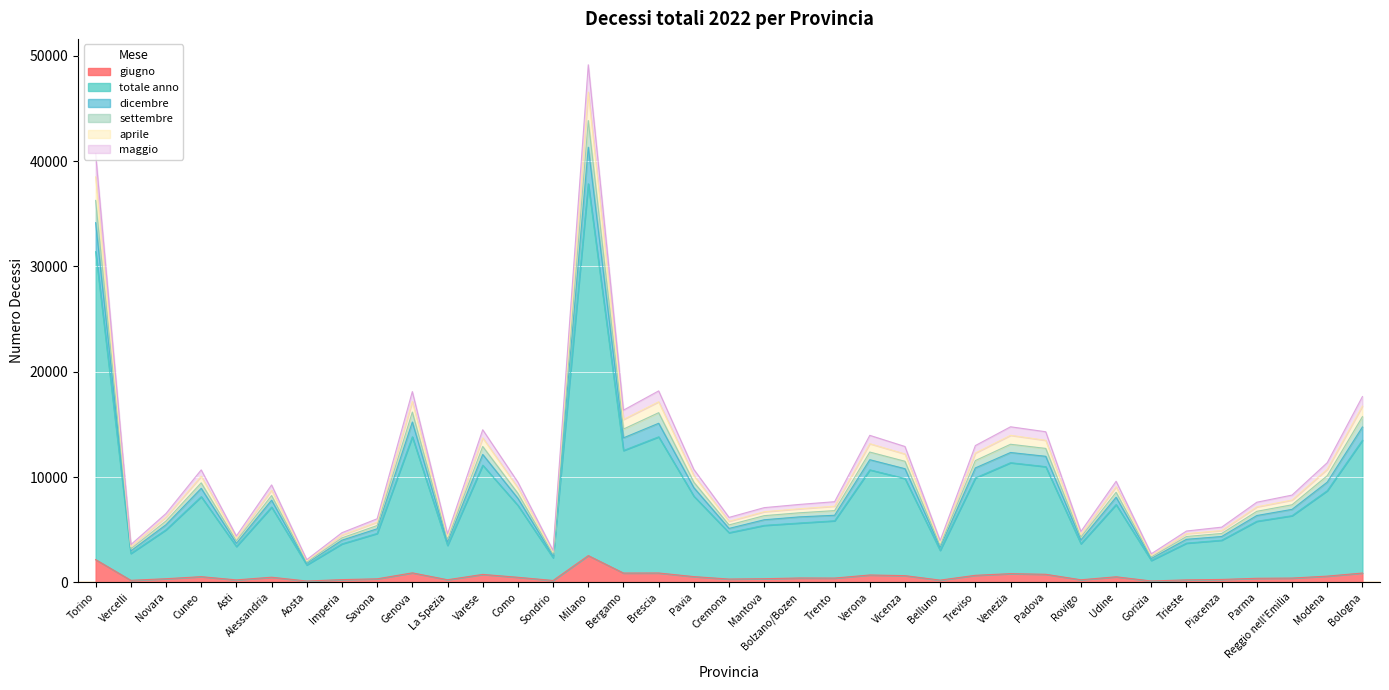

Is it true that giugno equals 254 at Trento?

False